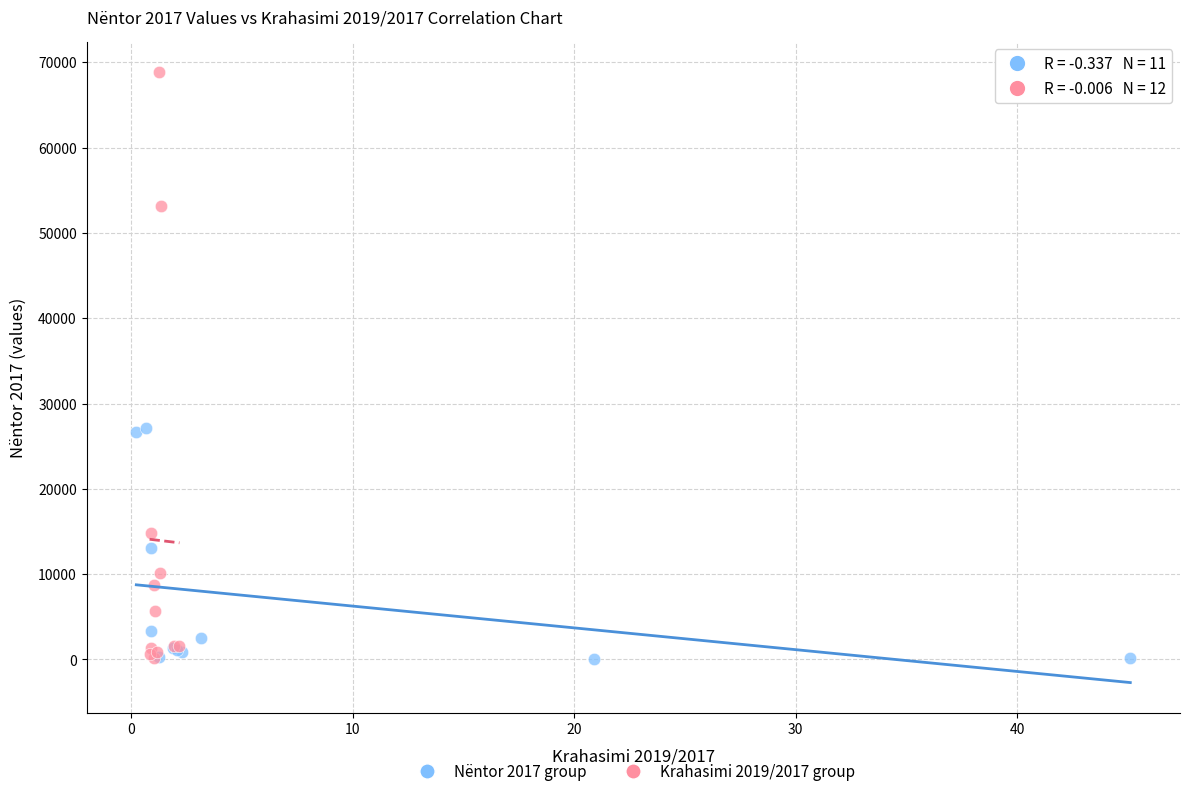

Which series contains the highest Y value?

Krahasimi 2019/2017 group